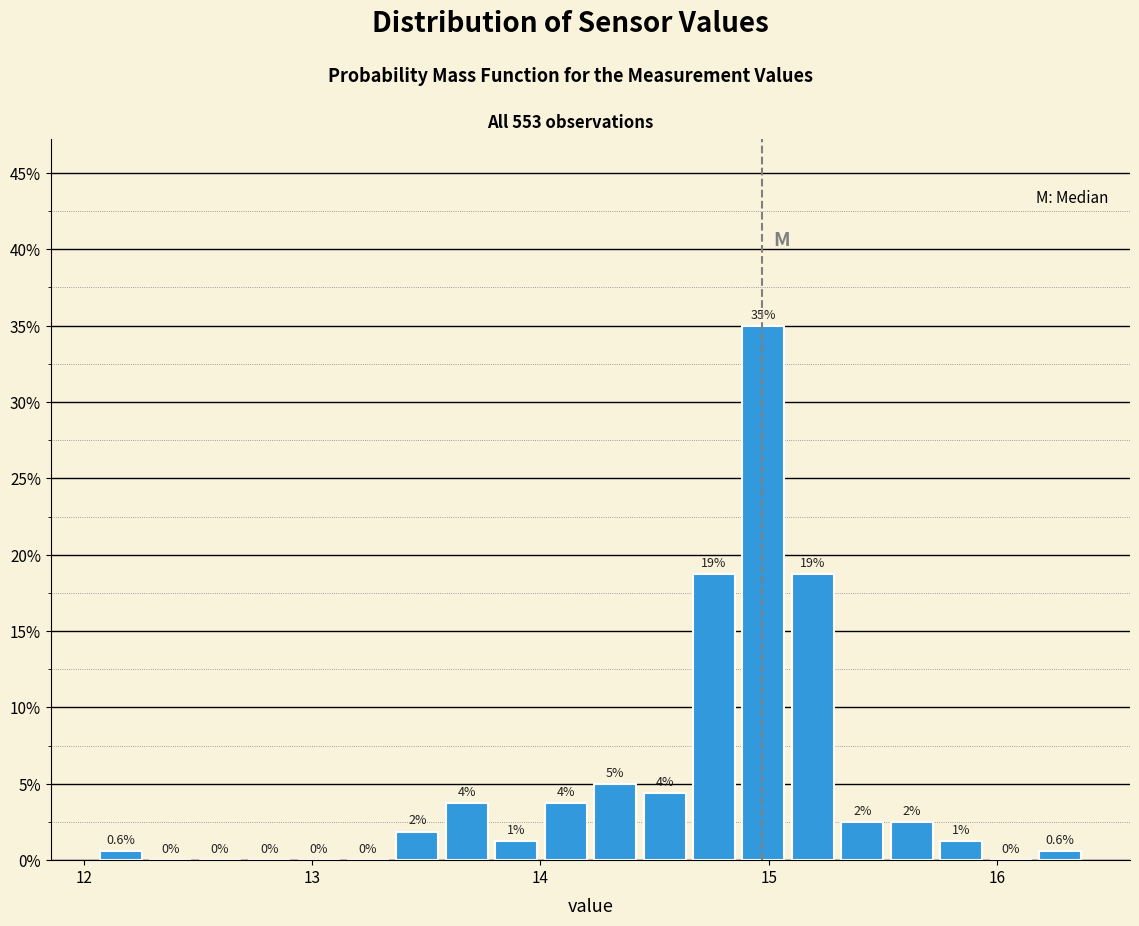

Read against the x-axis, roughly where is the centre of the tallest bar?

15.0